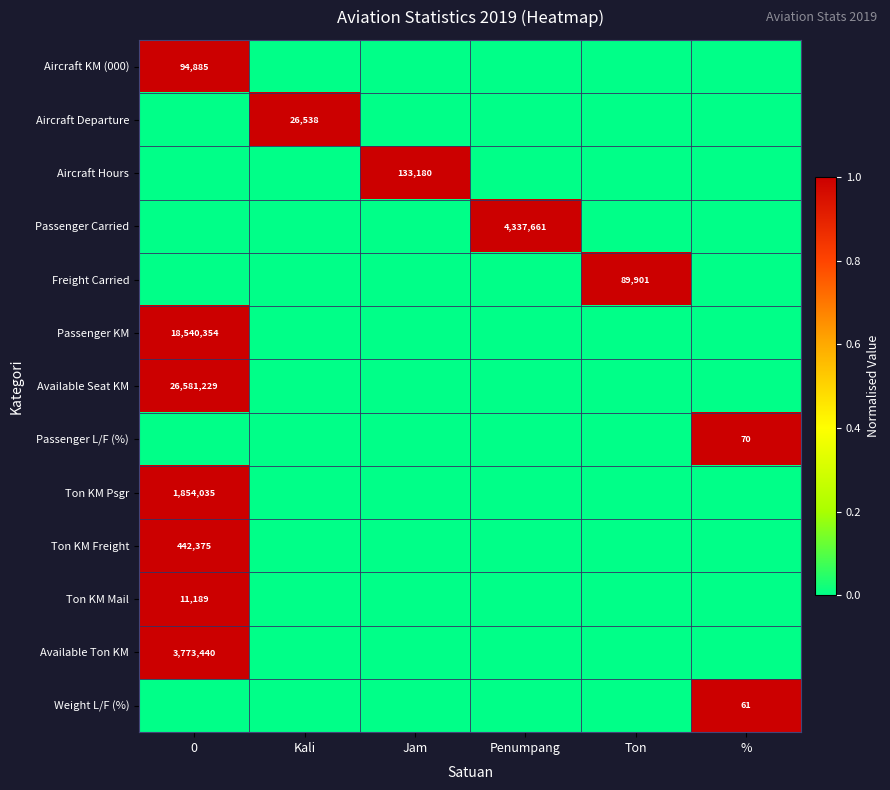

The value of Aircraft Departure at Kali is 26538. True or false?

True